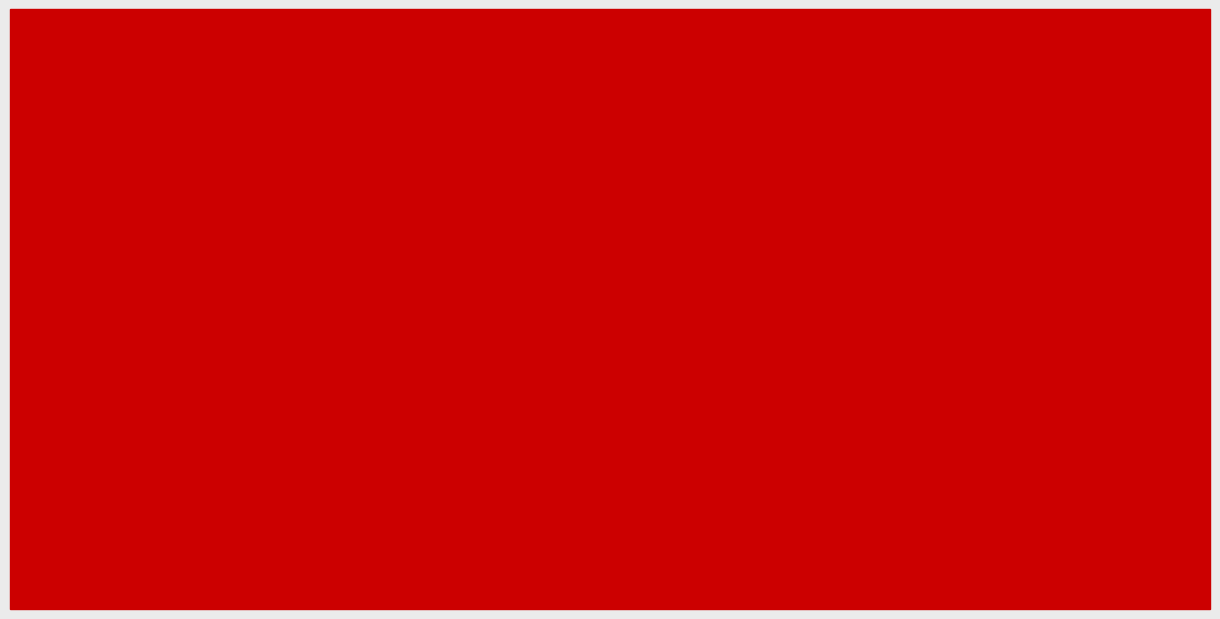

Reading left to right, transcribe all the data shown in this chart.

通し番号: 1	2	3	4	5	6	7	8	9	10
レベル: 1	2	3	4	1	2	3	4	1	2